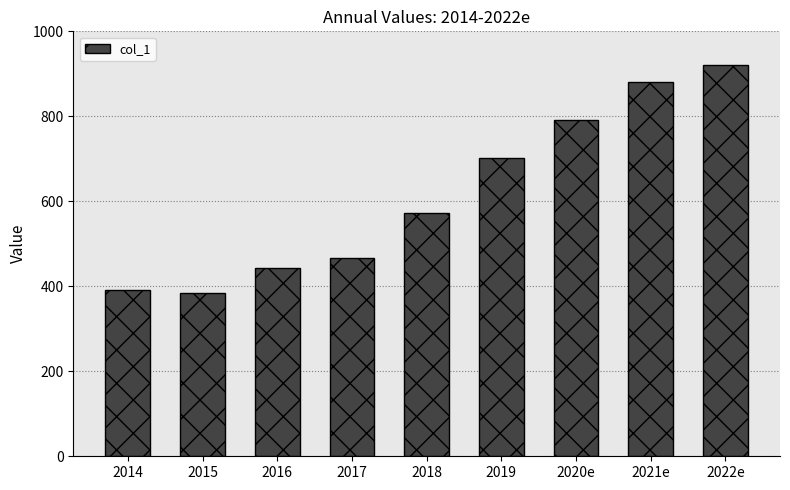

Where is the data nearest to the value 652?

2019